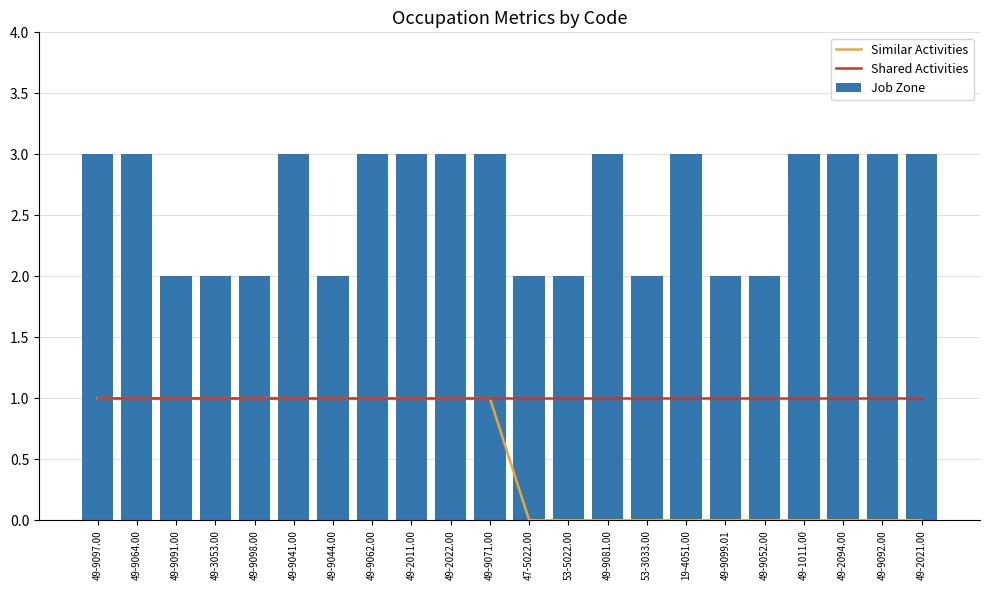

What is the difference between the second highest and minimum values in the Job Zone series?

1